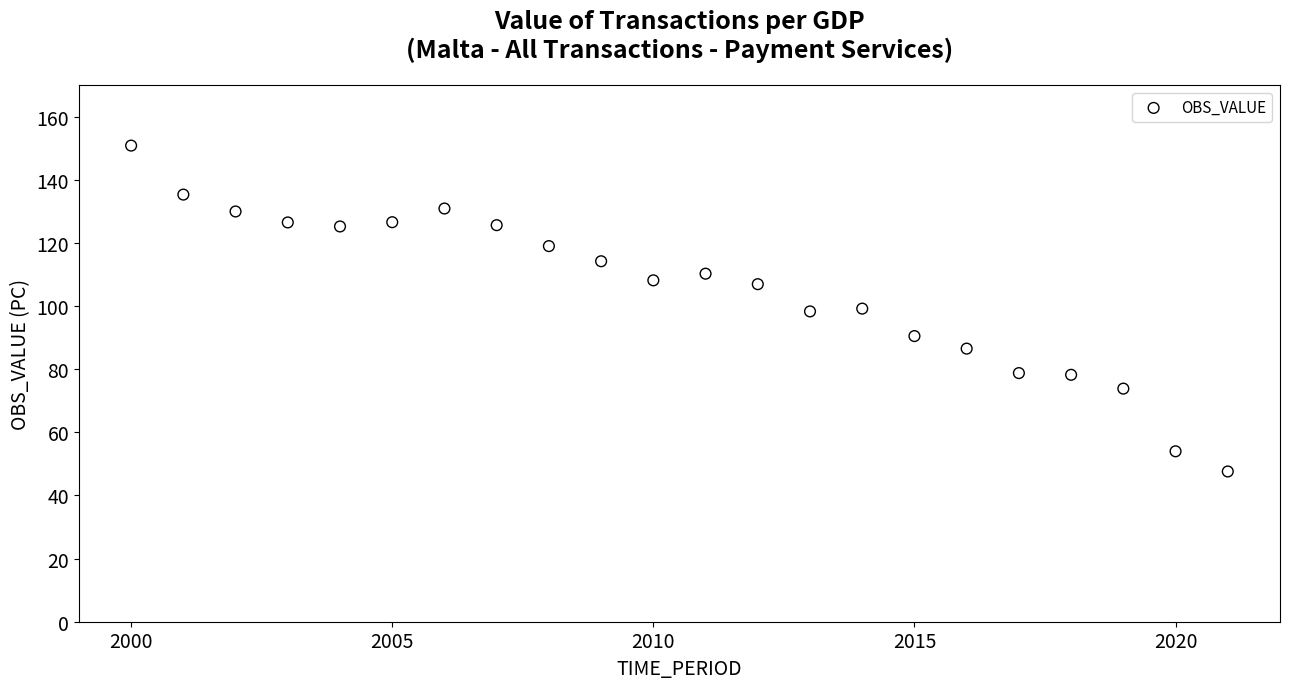

What is the range of Y values (max minus min)?

103.2